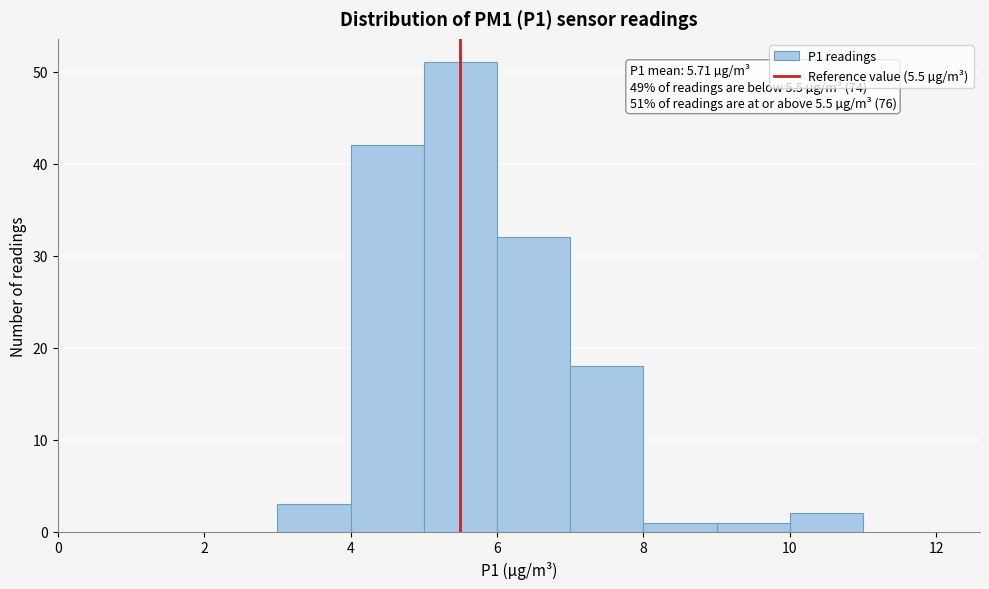

Over which range of the x-axis is the bar tallest?

5 to 6